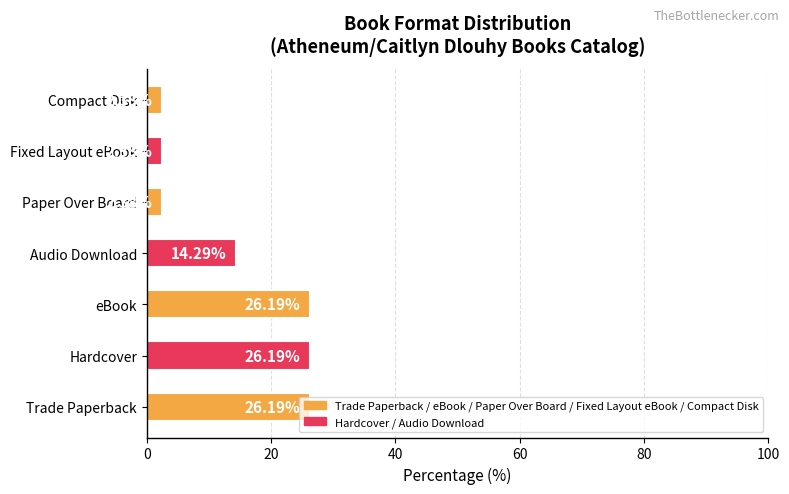

Approximately how many times larger is the value at Trade Paperback compared to Audio Download?

1.8